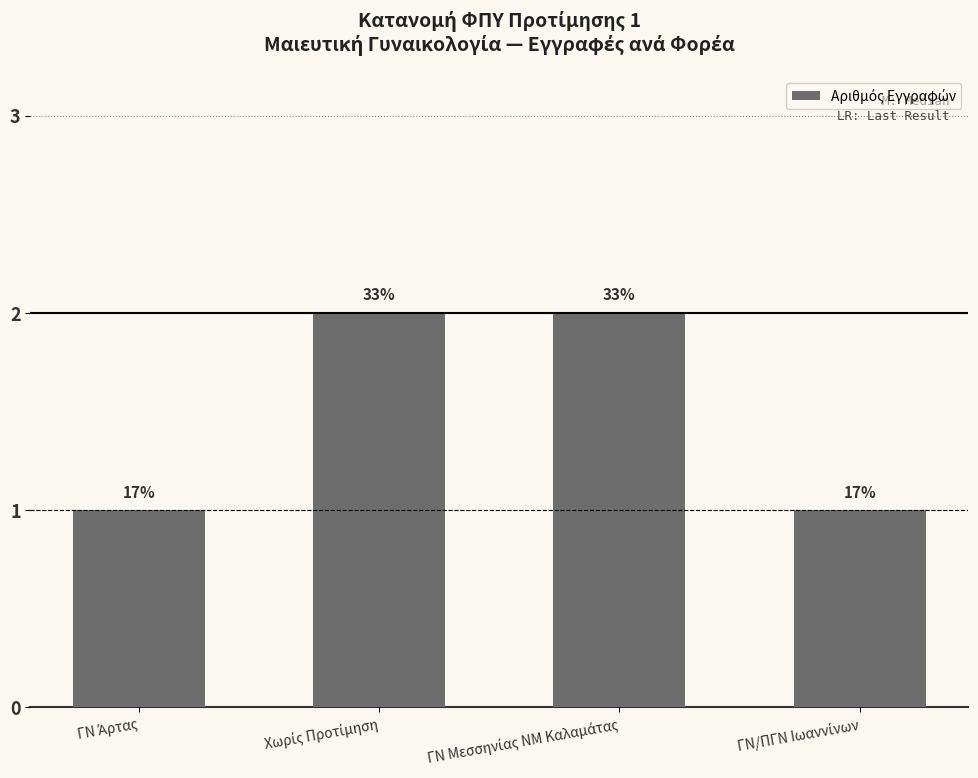

Which label corresponds to the largest value in the chart?

Χωρίς Προτίμηση